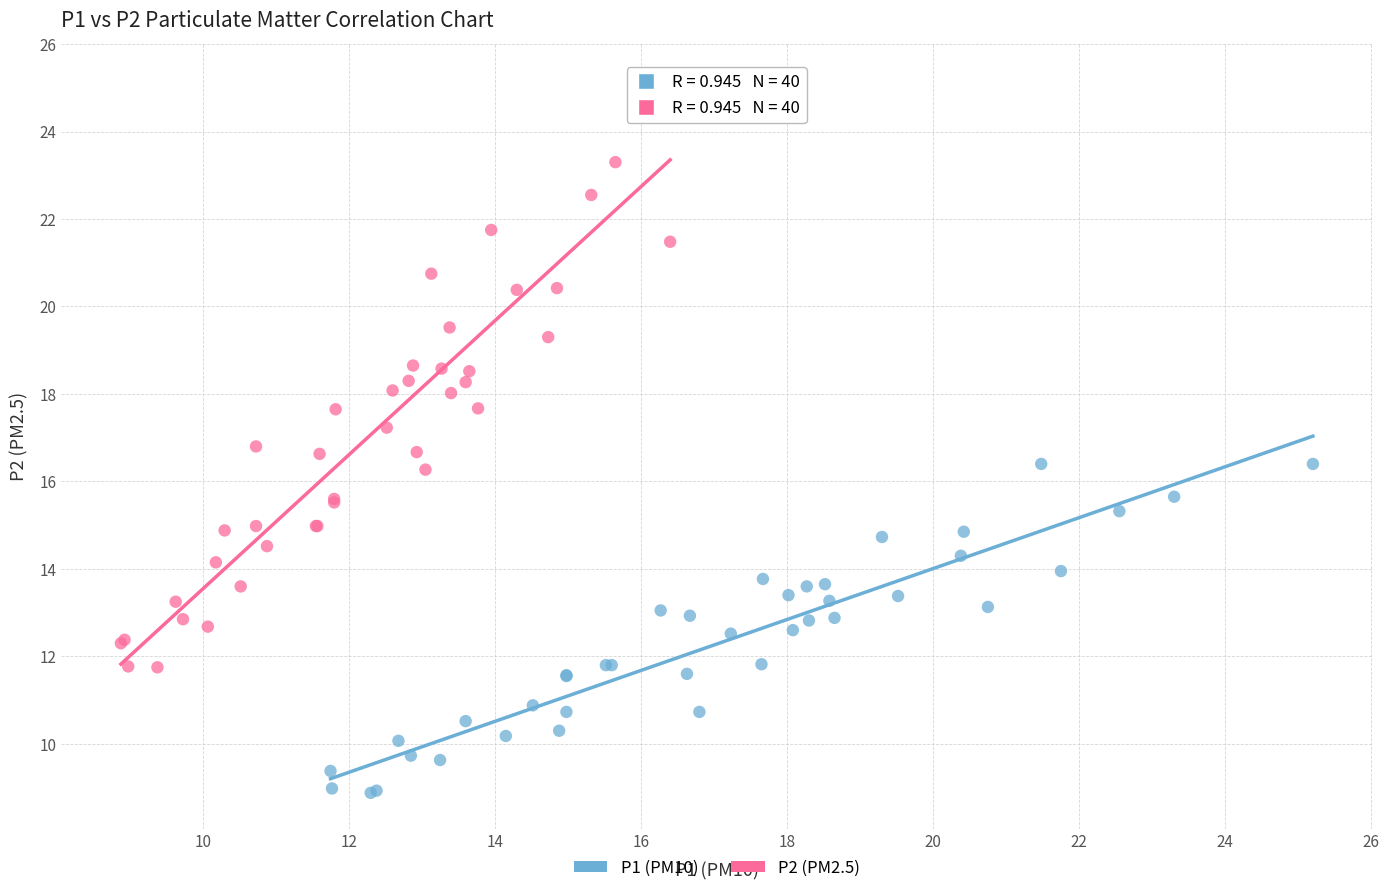

What are all the series names shown in the legend?

P1 (PM10), P2 (PM2.5)